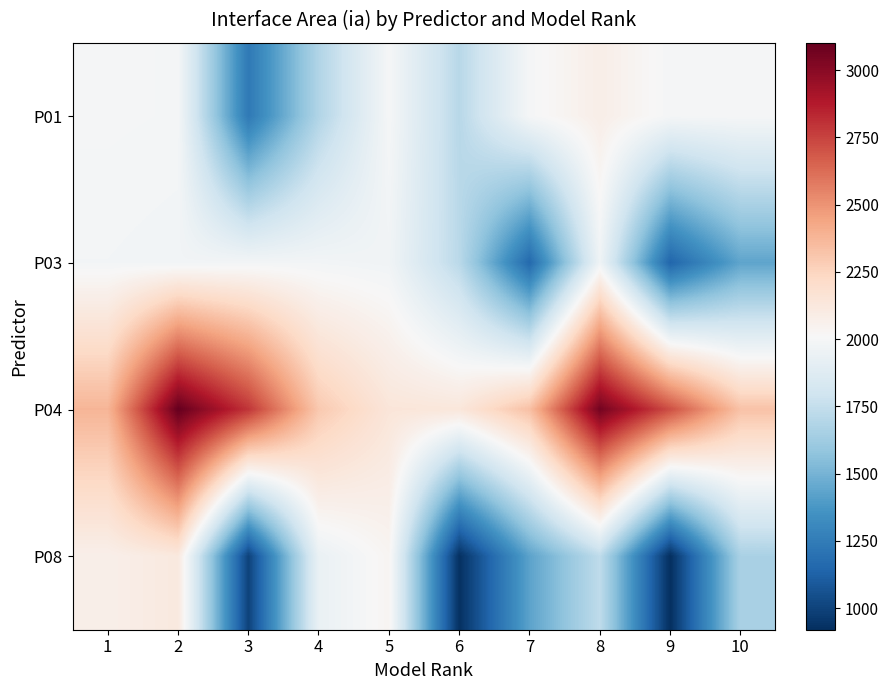

Reading left to right, extract all data points from this chart.

P01: 1=1996.4	2=1992.5	3=1236.0	4=1684.3	5=1996.4	6=1708.8	7=1996.4	8=2079.0	9=1994.2	10=1998.0
P03: 1=1985.0	2=1978.1	3=1985.9	4=1983.2	5=1972.1	6=1714.8	7=1160.0	8=1964.0	9=1143.8	10=1436.9
P04: 1=2379.5	2=3101.8	3=2791.7	4=2301.1	5=2142.6	6=2135.2	7=2336.9	8=3060.7	9=2714.6	10=2328.0
P08: 1=2071.9	2=2120.3	3=996.6	4=1937.2	5=2034.2	6=926.8	7=1428.5	8=1733.4	9=919.9	10=1659.6